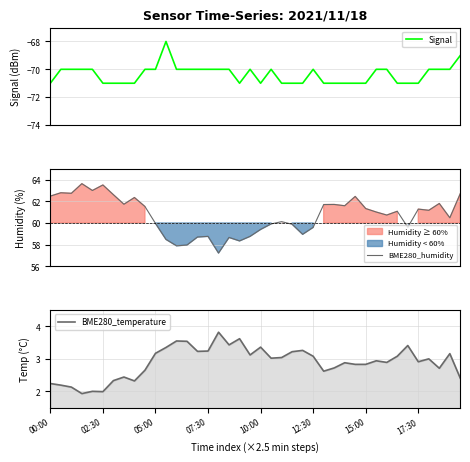

What is the difference between the maximum and minimum values in the BME280_temperature series?

1.9